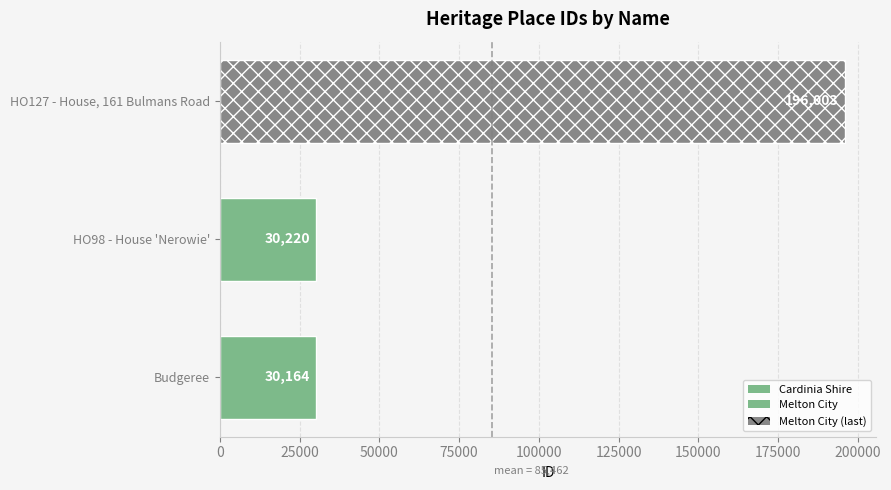

What is the ratio of the value at HO98 - House 'Nerowie' to the value at Budgeree?

1.0